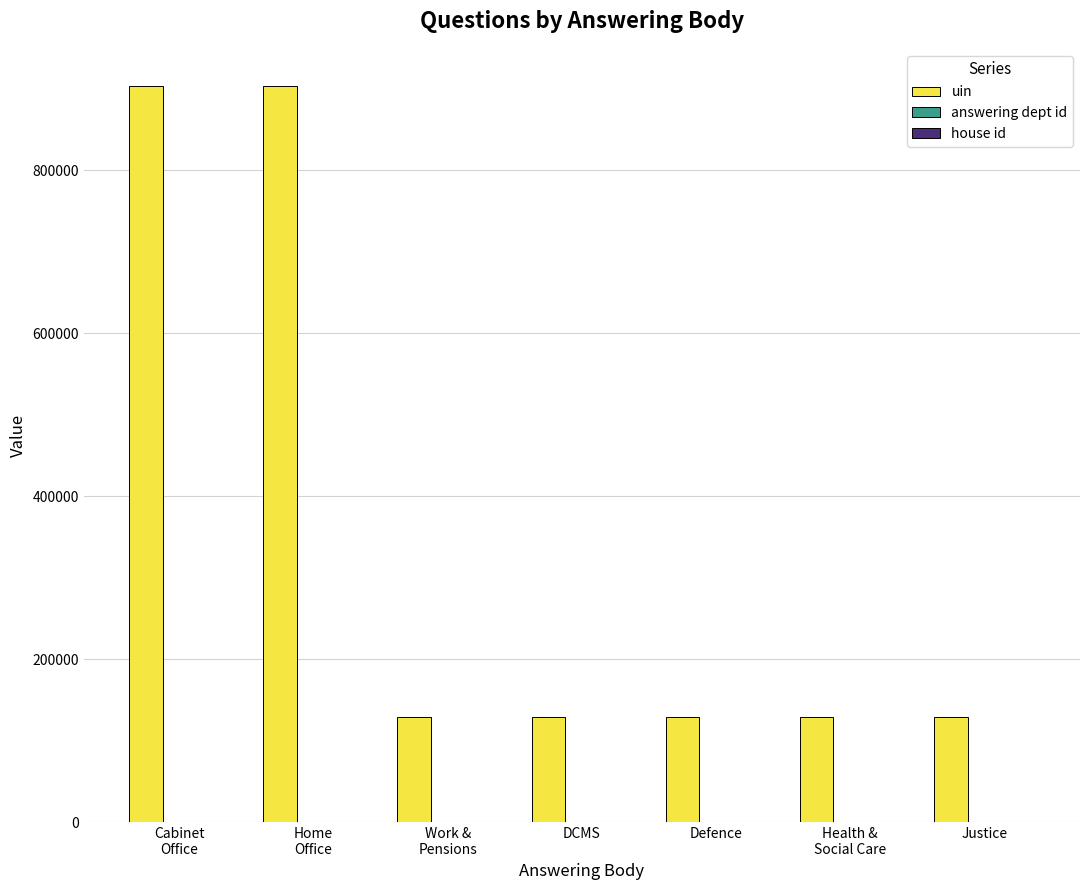

Which series has the largest total across all categories?

uin